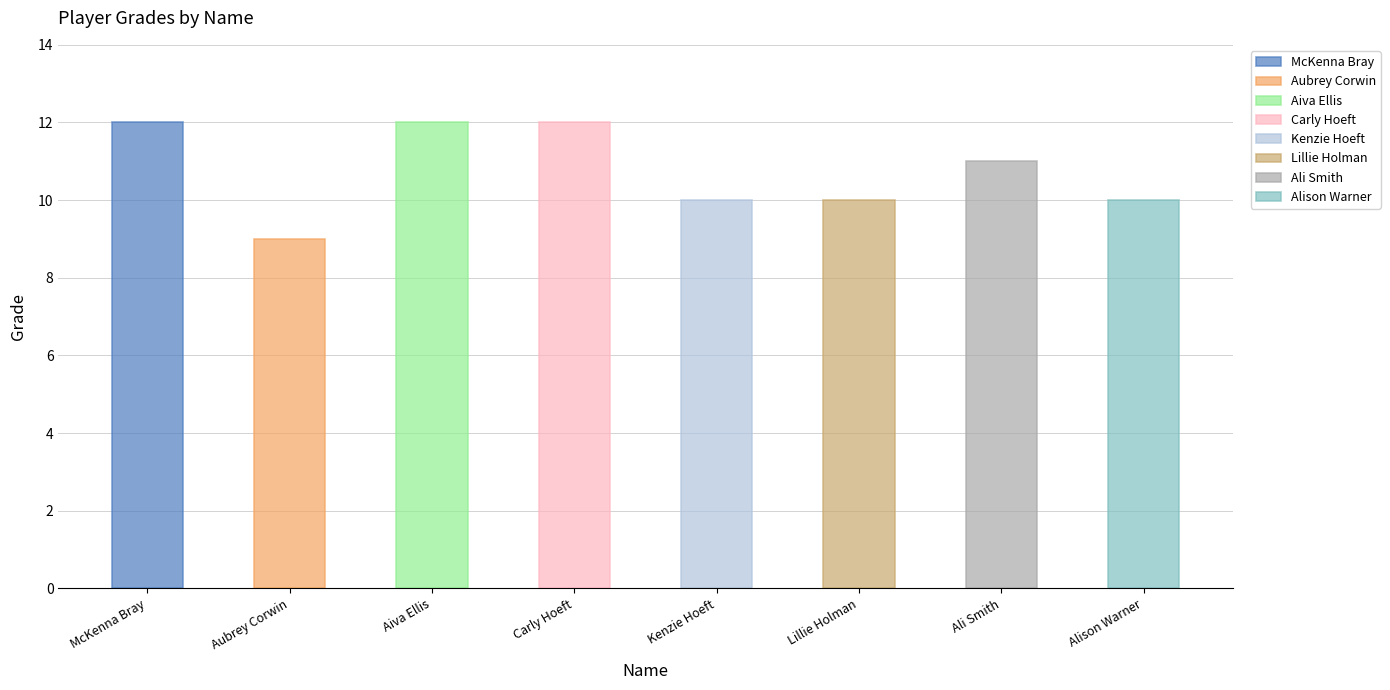

Reading right to left, what are all the values shown in this chart?

Alison Warner=10	Ali Smith=11	Lillie Holman=10	Kenzie Hoeft=10	Carly Hoeft=12	Aiva Ellis=12	Aubrey Corwin=9	McKenna Bray=12